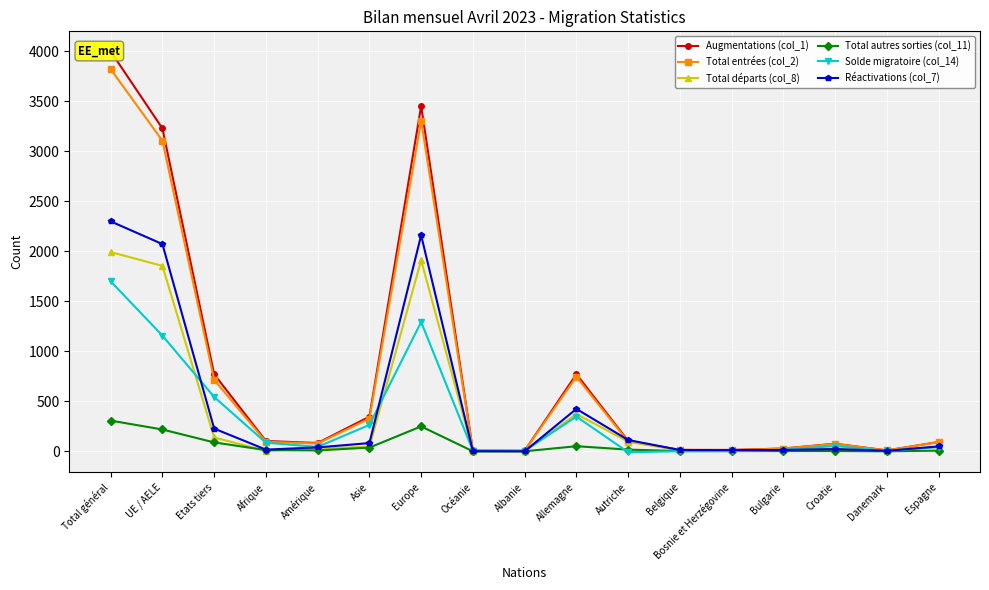

How many lines are shown in the chart?

6